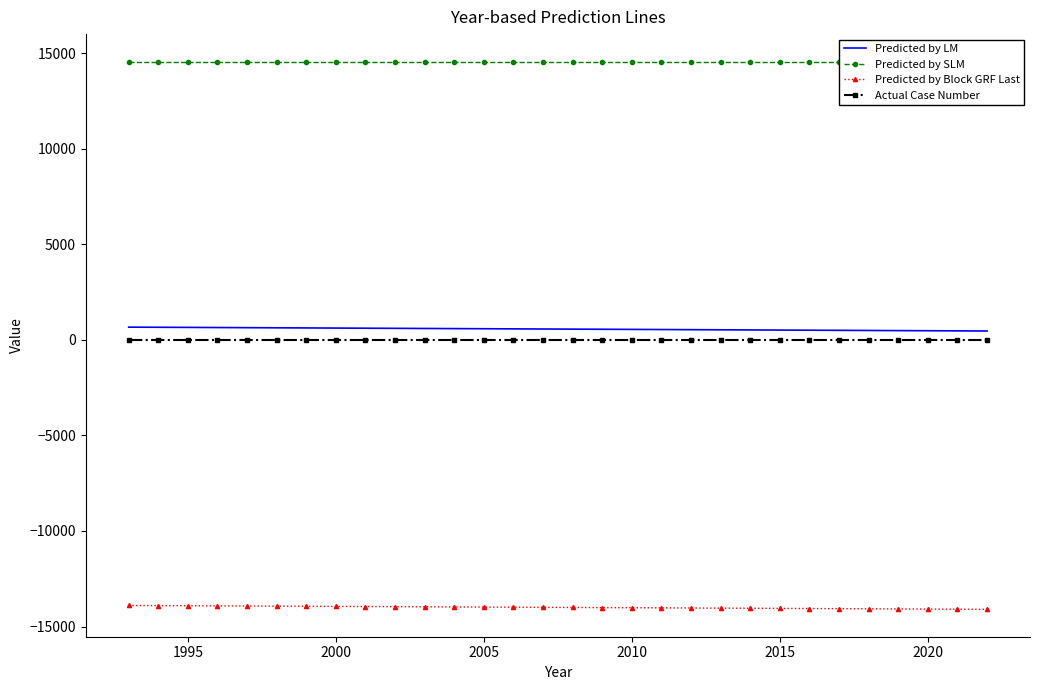

How many lines are shown in the chart?

4